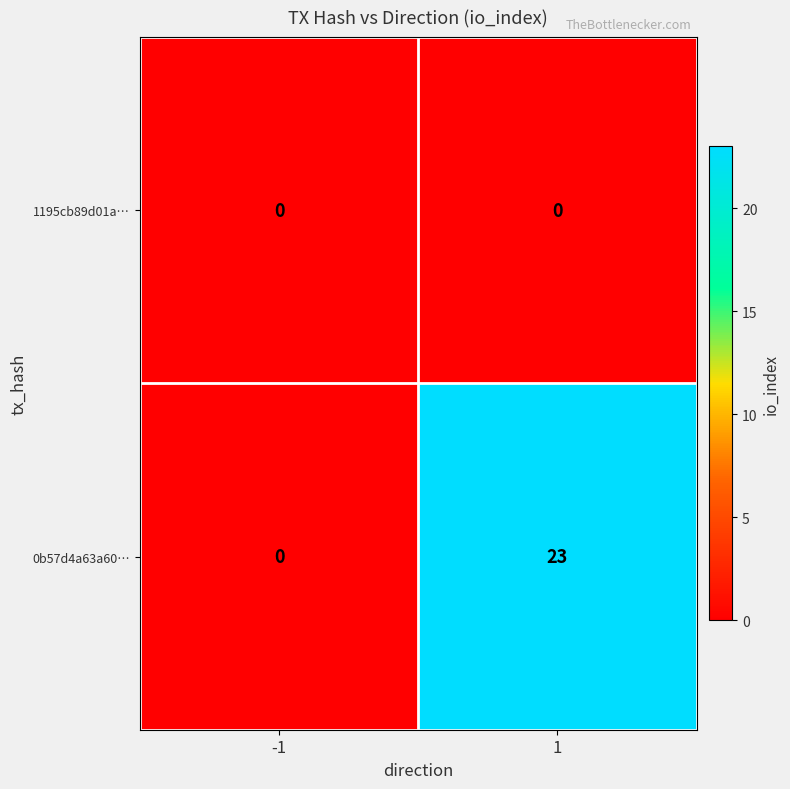

What is the difference between the 0b57d4a63a60… values at 1 and -1?

23